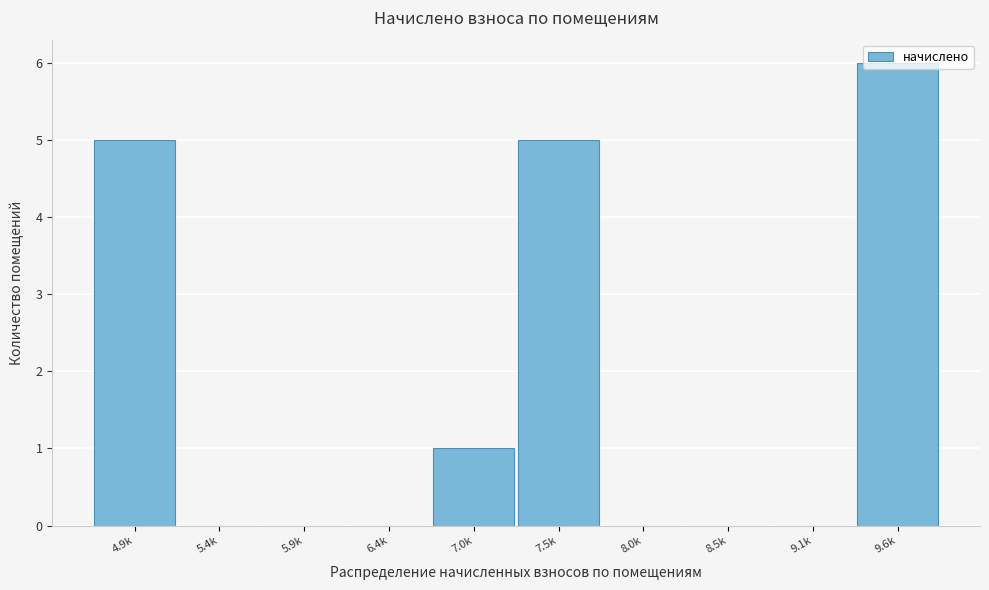

What is the sum of the values at 9.6k and 5.9k?

6